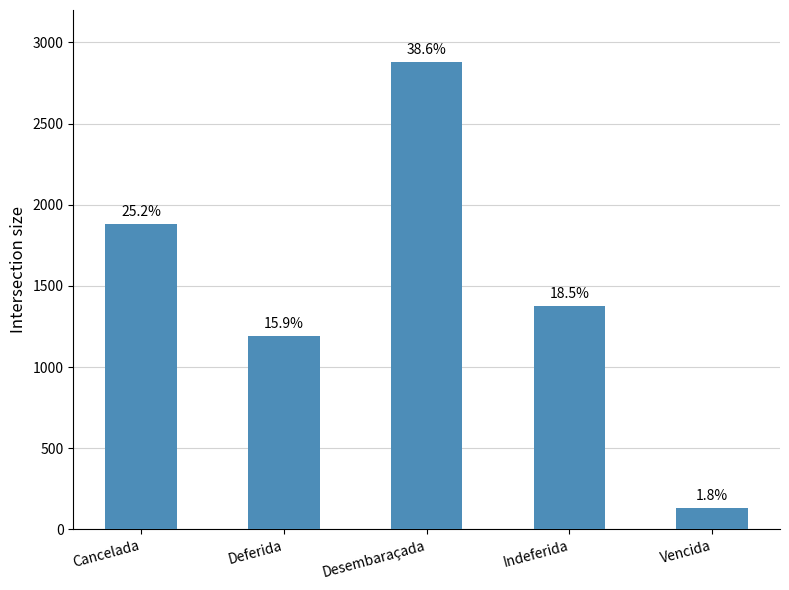

Between Desembaraçada and Deferida, which is larger?

Desembaraçada